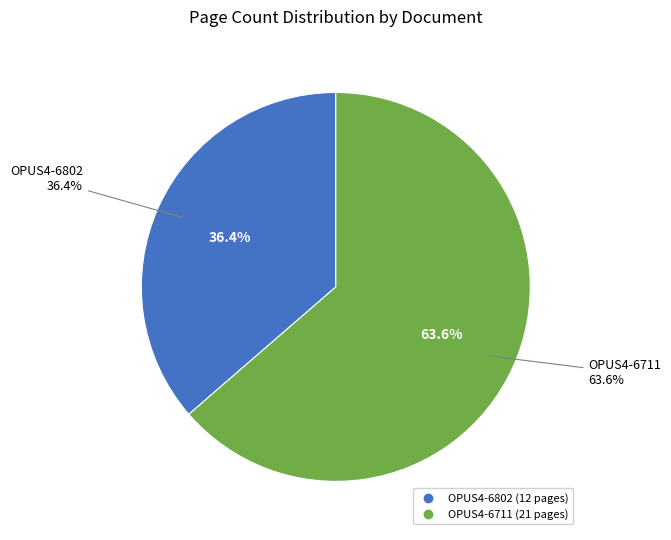

To the nearest percent, what is the combined percentage of OPUS4-6711 and OPUS4-6802?

100%